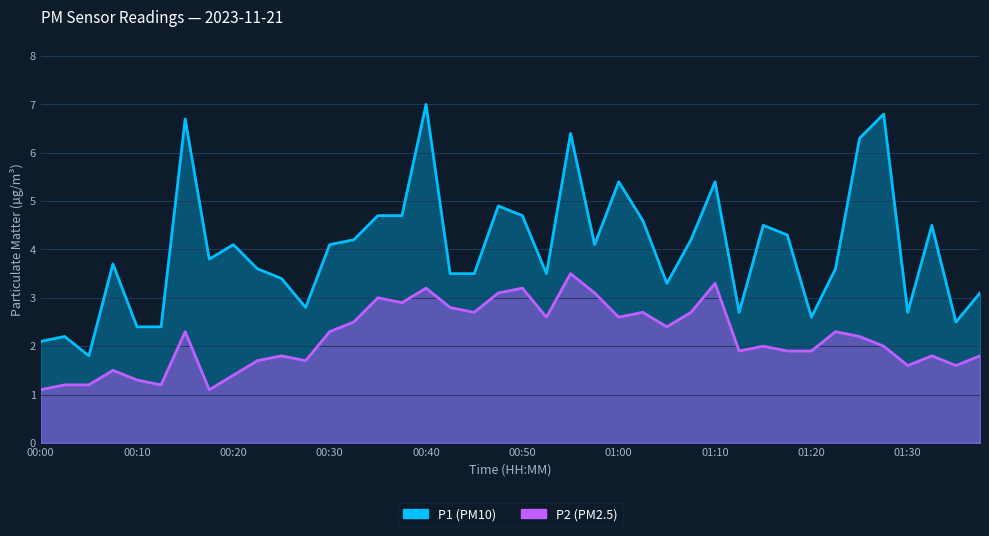

True or false: P1 and P2 intersect in this chart.

False